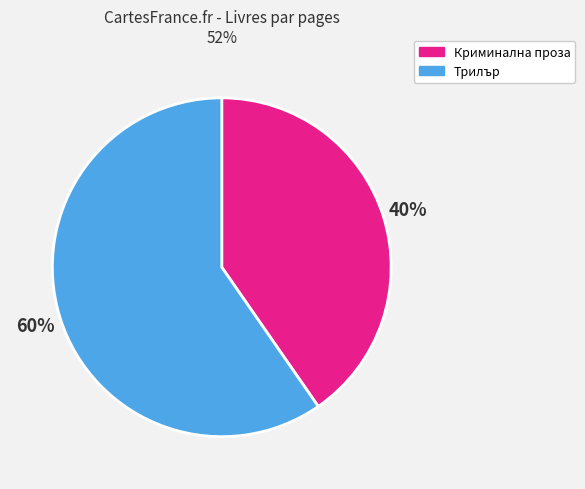

Is there any slice that represents more than half of the pie?

Yes